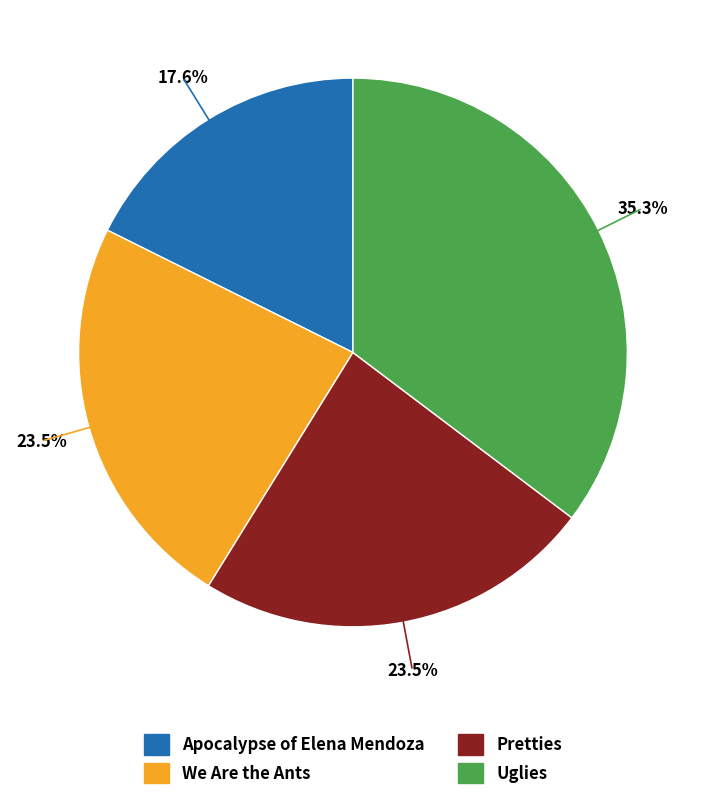

Is it true that Apocalypse of Elena Mendoza is 18% of the pie?

True